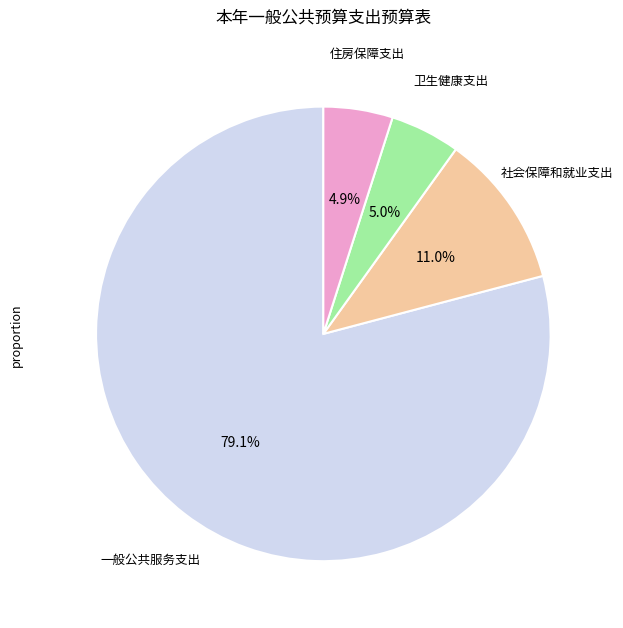

Is there any slice that represents more than half of the pie?

Yes